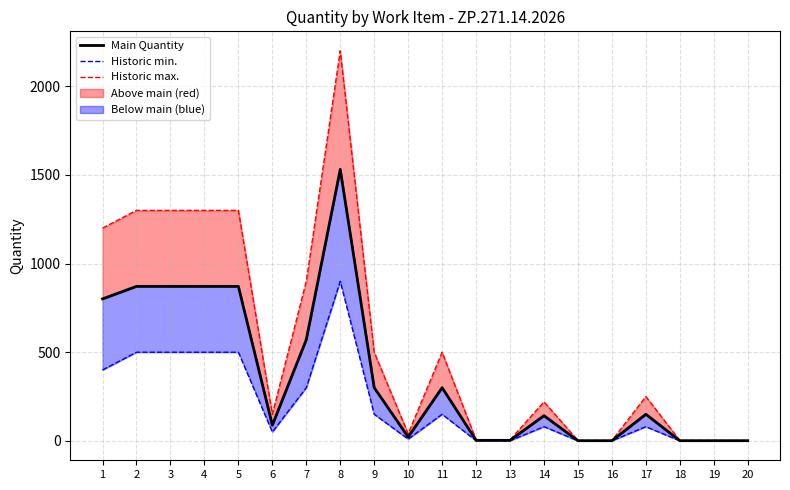

What is the sum of all Historic max. values?

11182.0